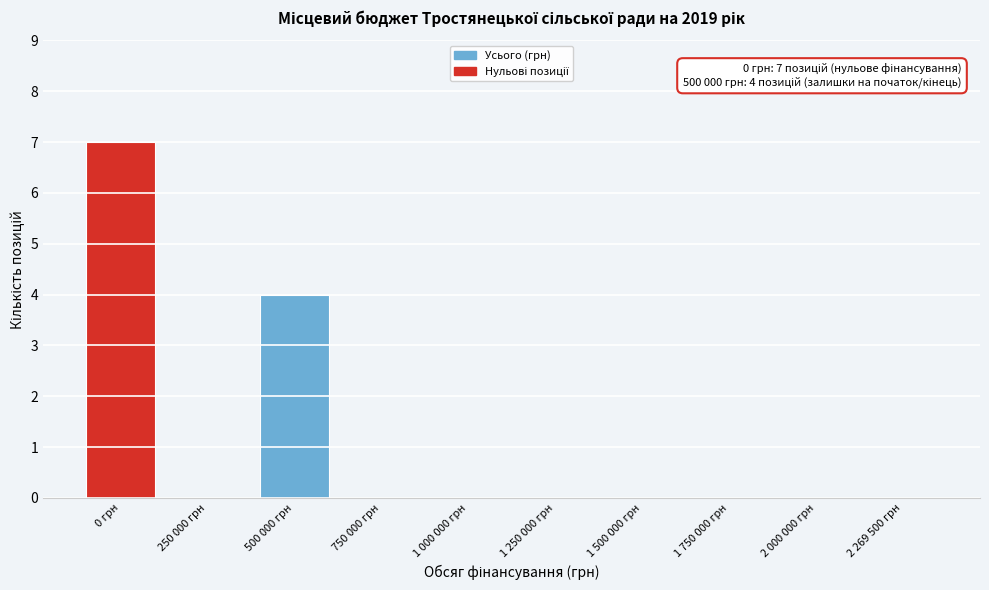

Reading left to right, extract all data points from this chart.

0 грн=7	250 000 грн=0	500 000 грн=4	750 000 грн=0	1 000 000 грн=0	1 250 000 грн=0	1 500 000 грн=0	1 750 000 грн=0	2 000 000 грн=0	2 269 500 грн=0